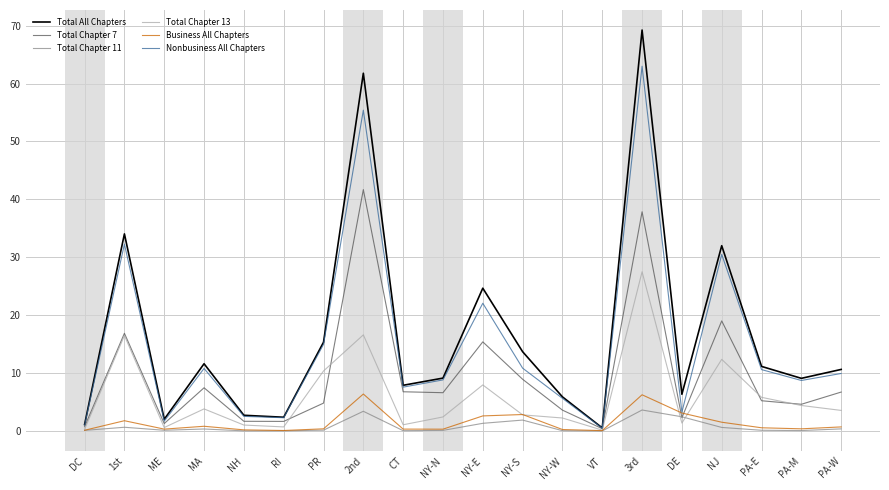

Which label corresponds to the largest value in the chart?

3rd